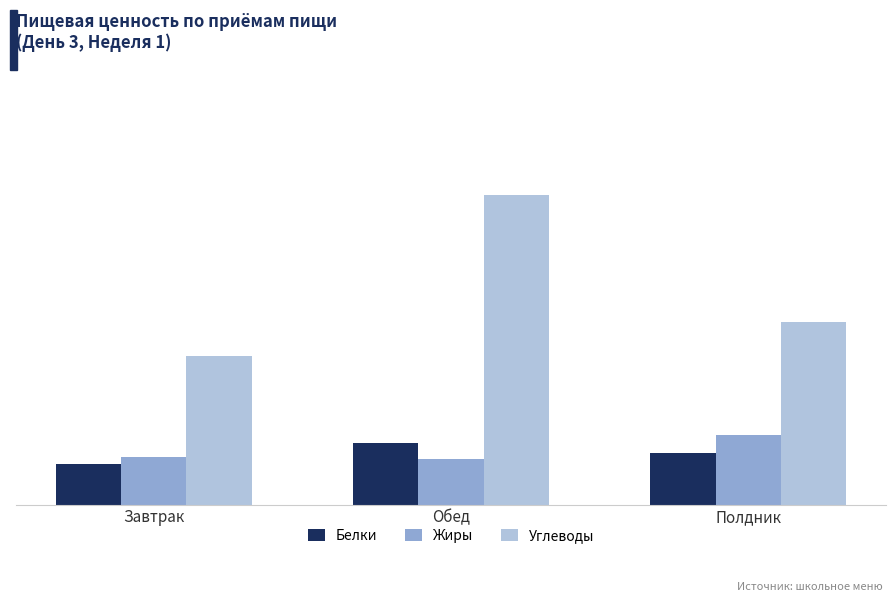

The Белки series shows 8.7 at Полдник. True or false?

False